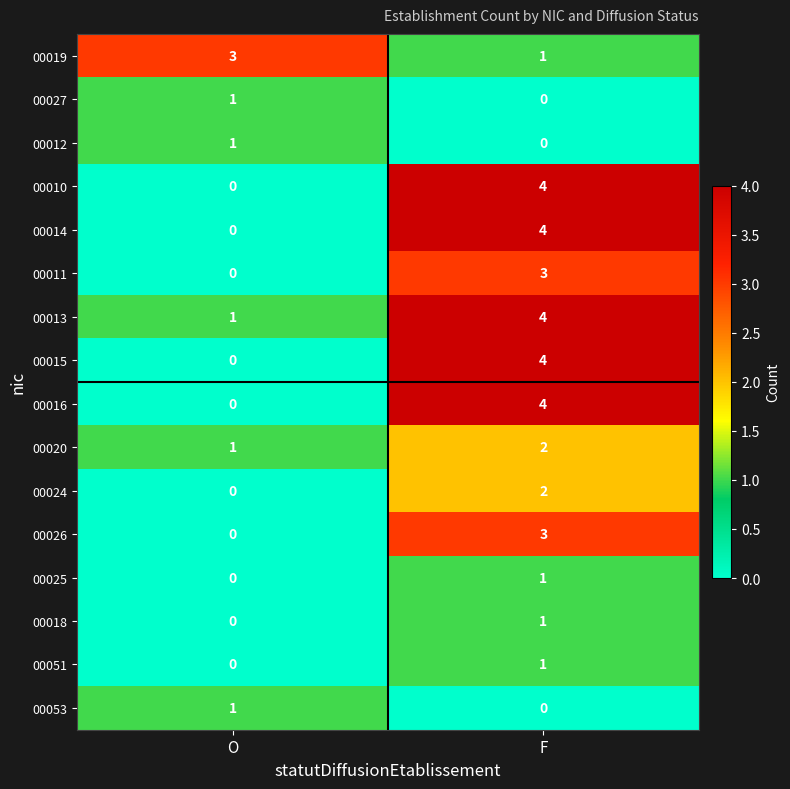

What is the difference between the highest and lowest values at O?

3